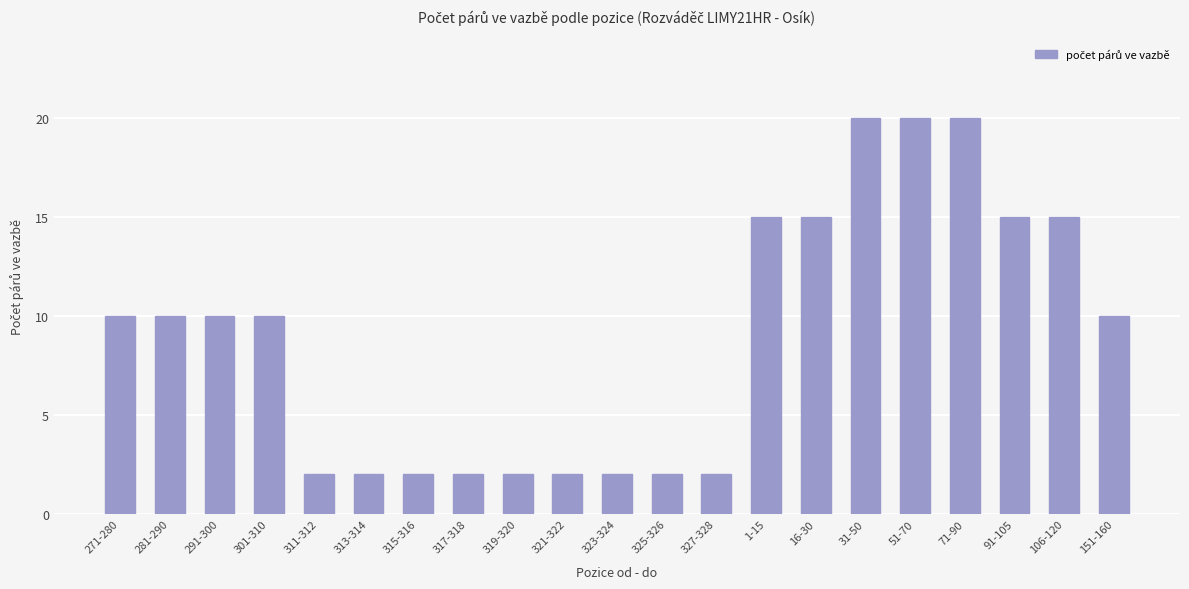

Count the number of data series in this chart.

1